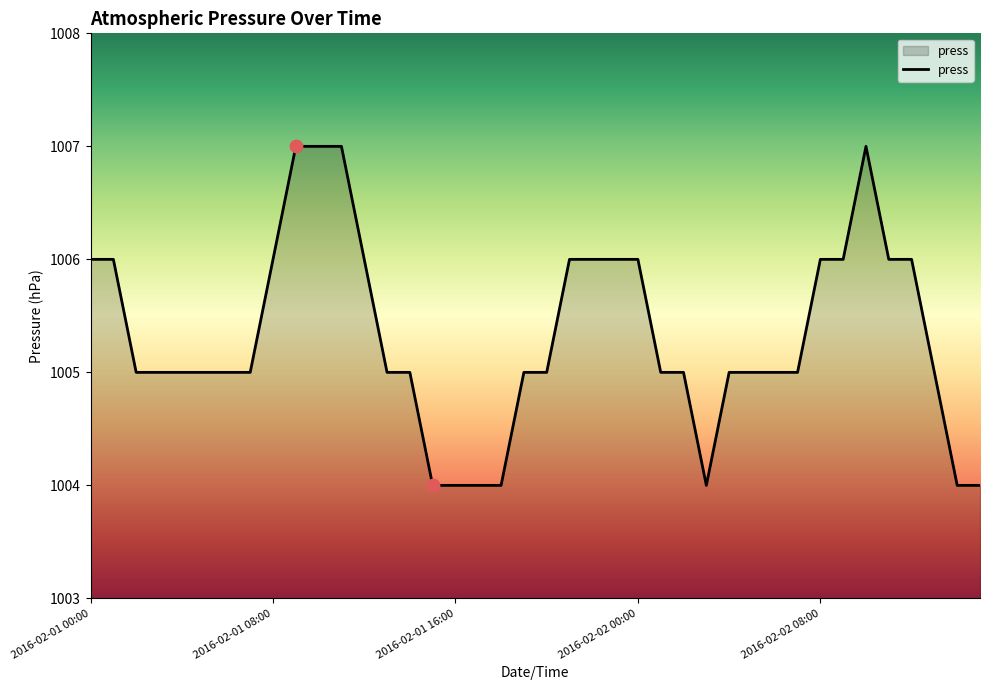

What is the difference between the maximum and minimum values?

3